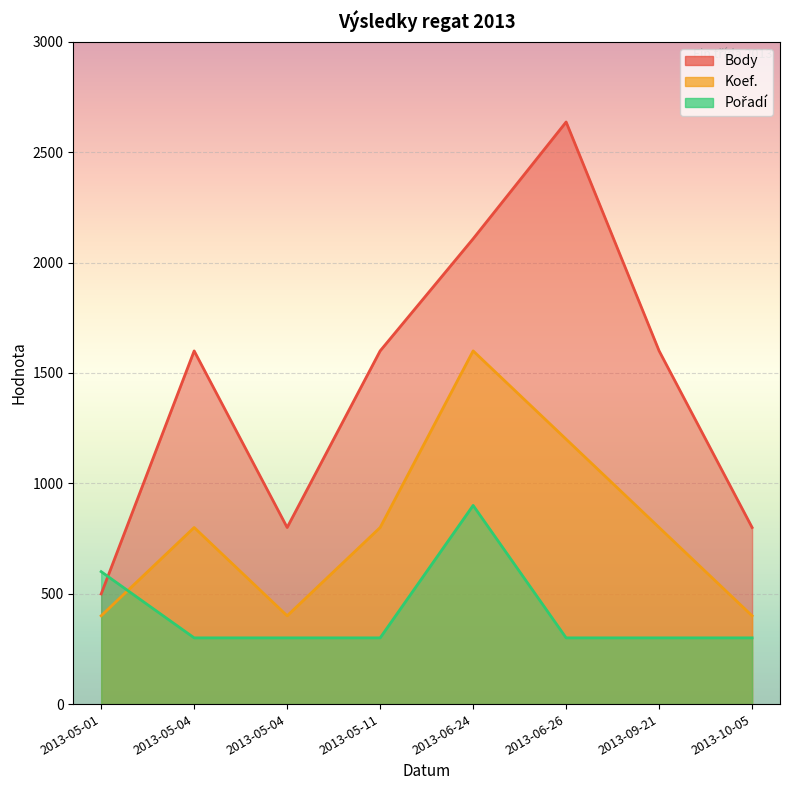

At 2013-10-05, list the series in order from smallest to largest.

Pořadí, Koef., Body